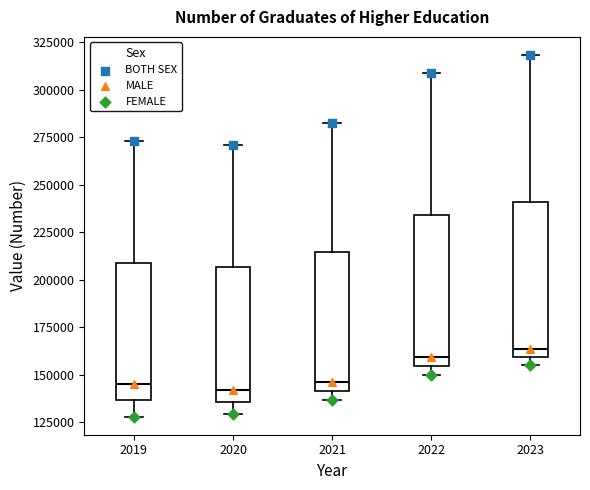

Reading left to right, read every box against the y-axis: the position of its median line, the range the box covers, and the ends of its whiskers. The values are not printed on the chart, so give them approximately, as read against the axis.

2019: median 145000, box 135000 to 210000, whiskers 130000 to 275000
2020: median 140000, box 135000 to 205000, whiskers 130000 to 270000
2021: median 145000, box 140000 to 215000, whiskers 135000 to 280000
2022: median 160000, box 155000 to 235000, whiskers 150000 to 310000
2023: median 165000, box 160000 to 240000, whiskers 155000 to 320000